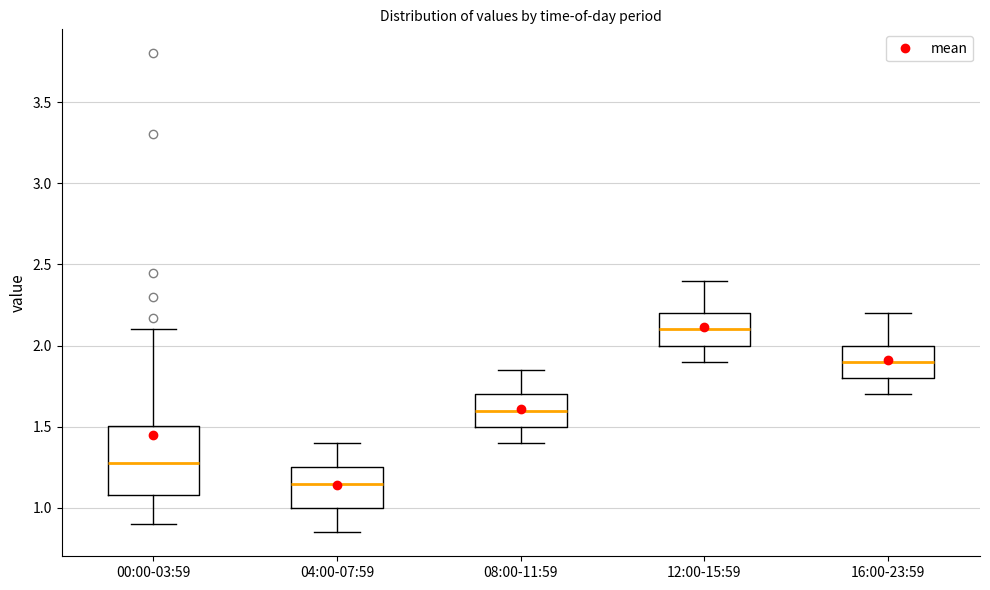

Which box is the tallest, from its lower edge to its upper edge?

00:00-03:59